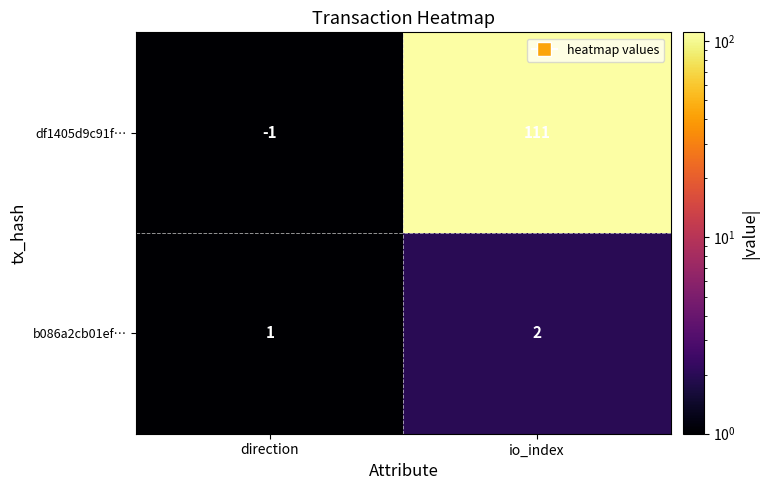

What is the total value across all series at direction?

0